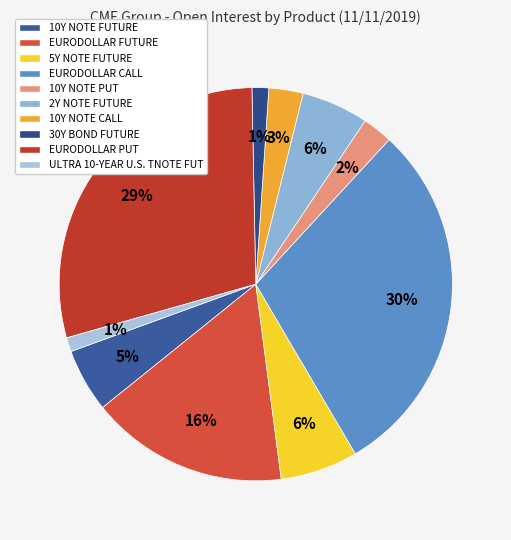

Is there any slice that represents more than half of the pie?

No